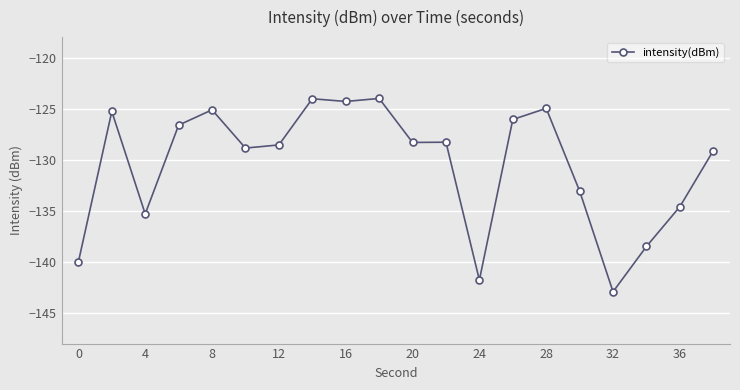

Reading left to right, what are all the values shown in this chart?

-140.0	-125.3	-135.3	-126.6	-125.1	-128.9	-128.6	-124.0	-124.3	-124.0	-128.3	-128.3	-141.8	-126.1	-125.0	-133.1	-142.9	-138.5	-134.6	-129.1